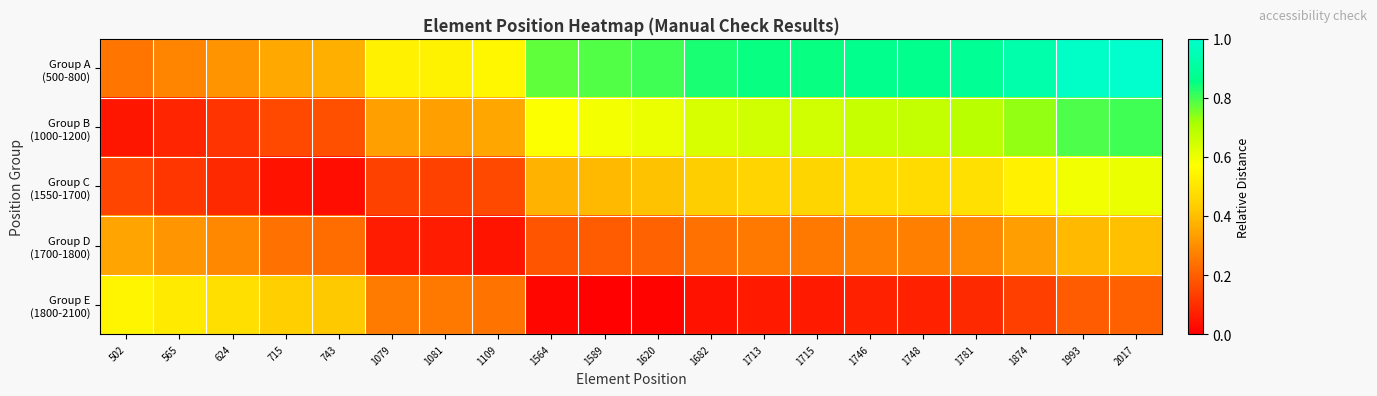

What is the maximum value shown in the chart?

1.0